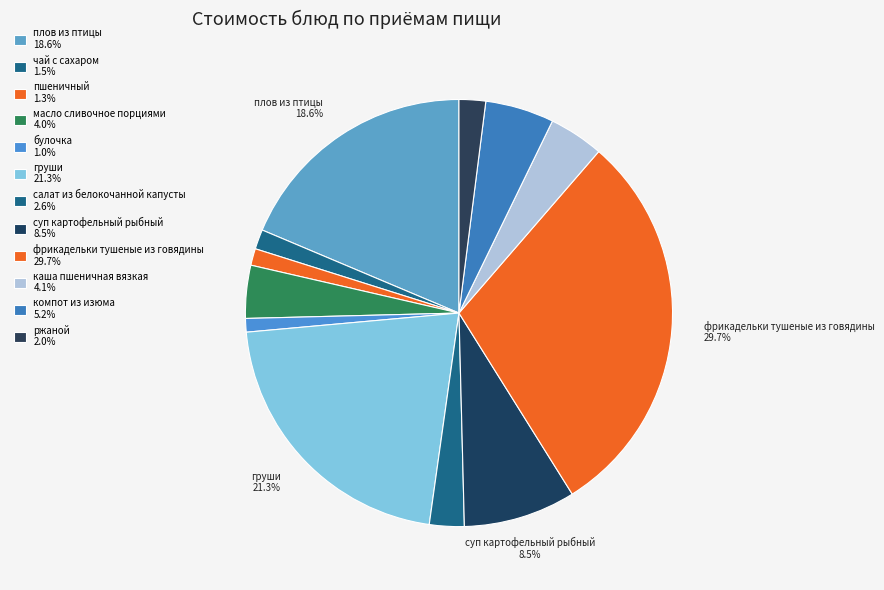

How many segments does this pie chart have?

12